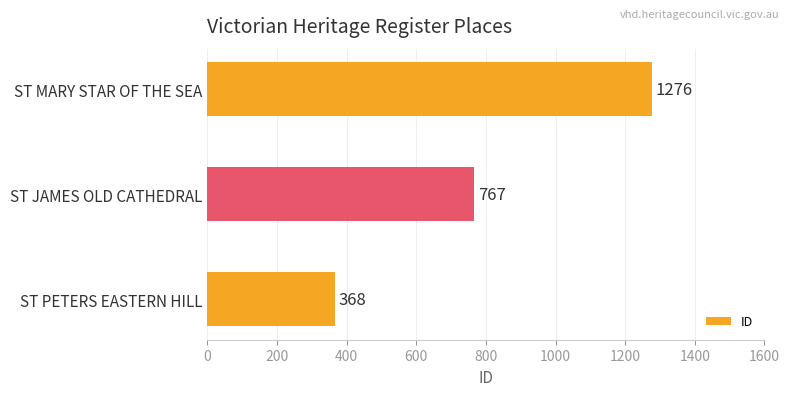

What is the sum of all values?

2411